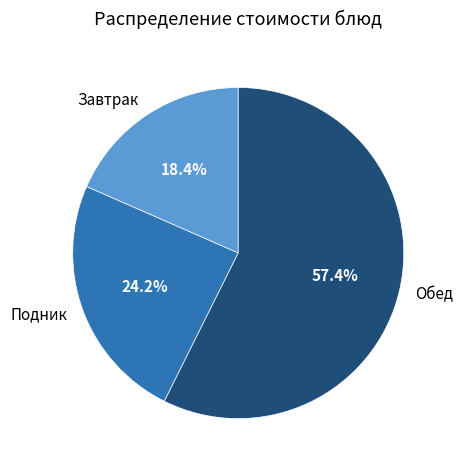

Does Обед account for over 50% of the chart?

Yes